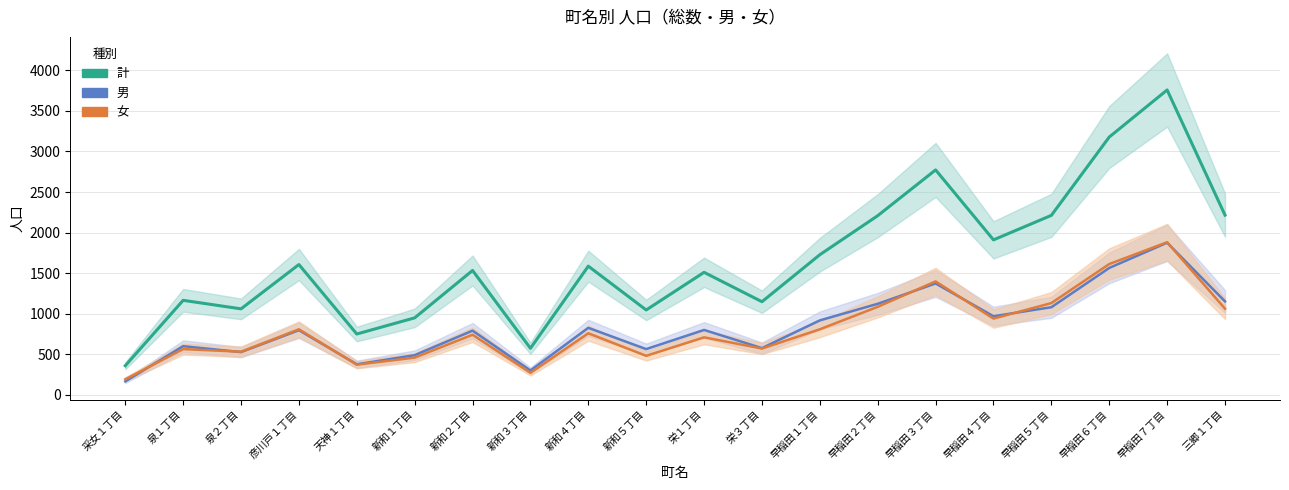

What are all the series names shown in the legend?

計, 男, 女